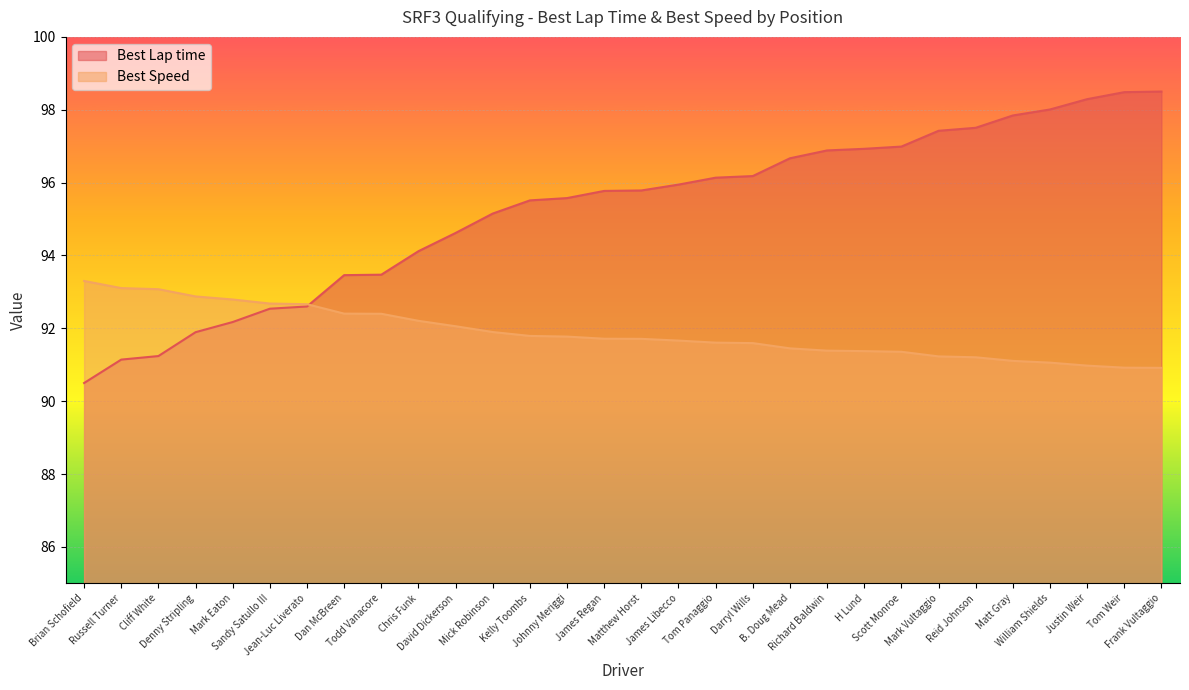

Which series has the largest total across all categories?

Best Lap time